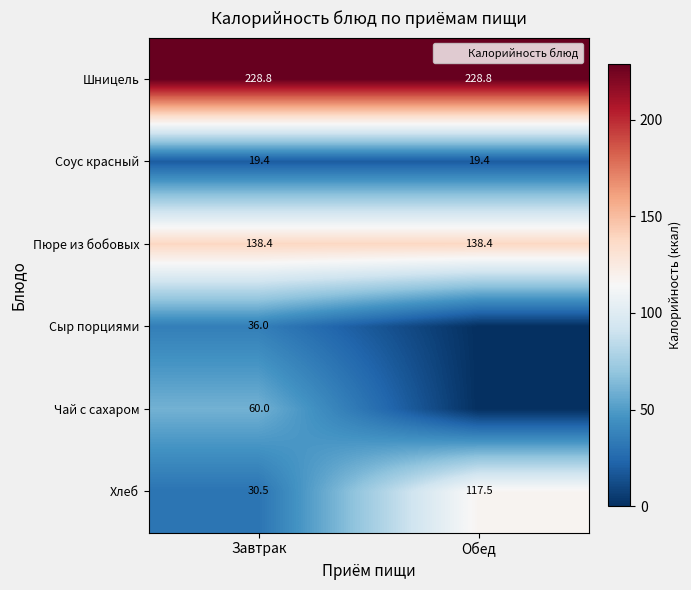

What is the approximate value of Хлеб at Завтрак?

30.5